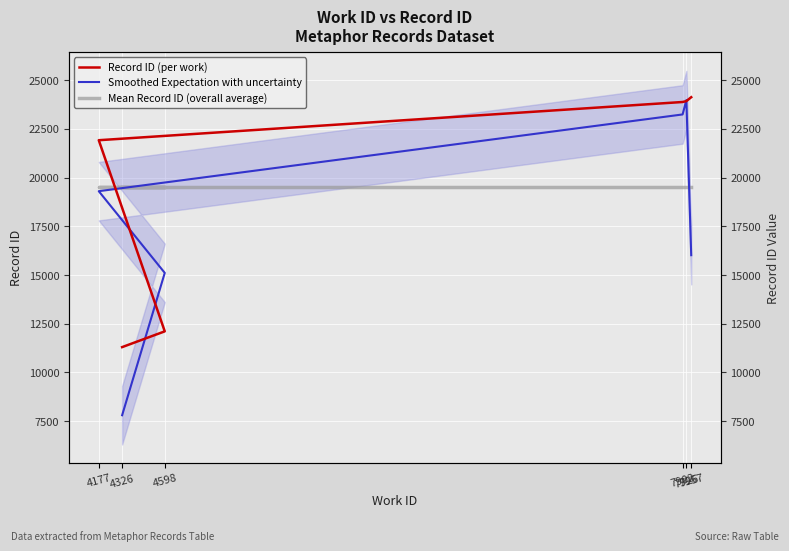

At which label does Mean Record ID (overall average) reach its peak?

4326